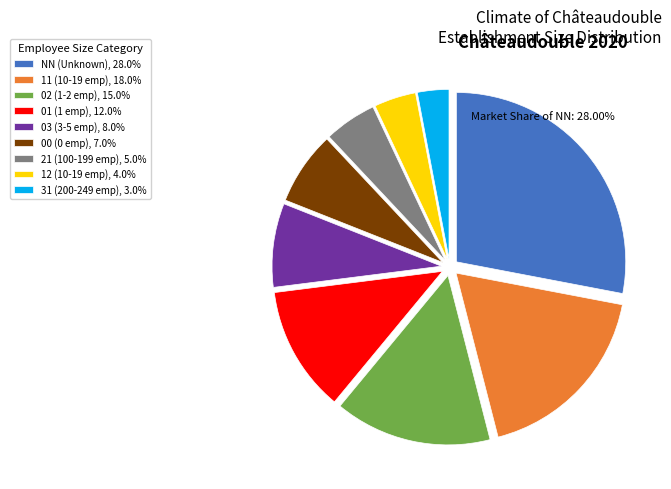

True or false: 02 accounts for 15% of the total.

True